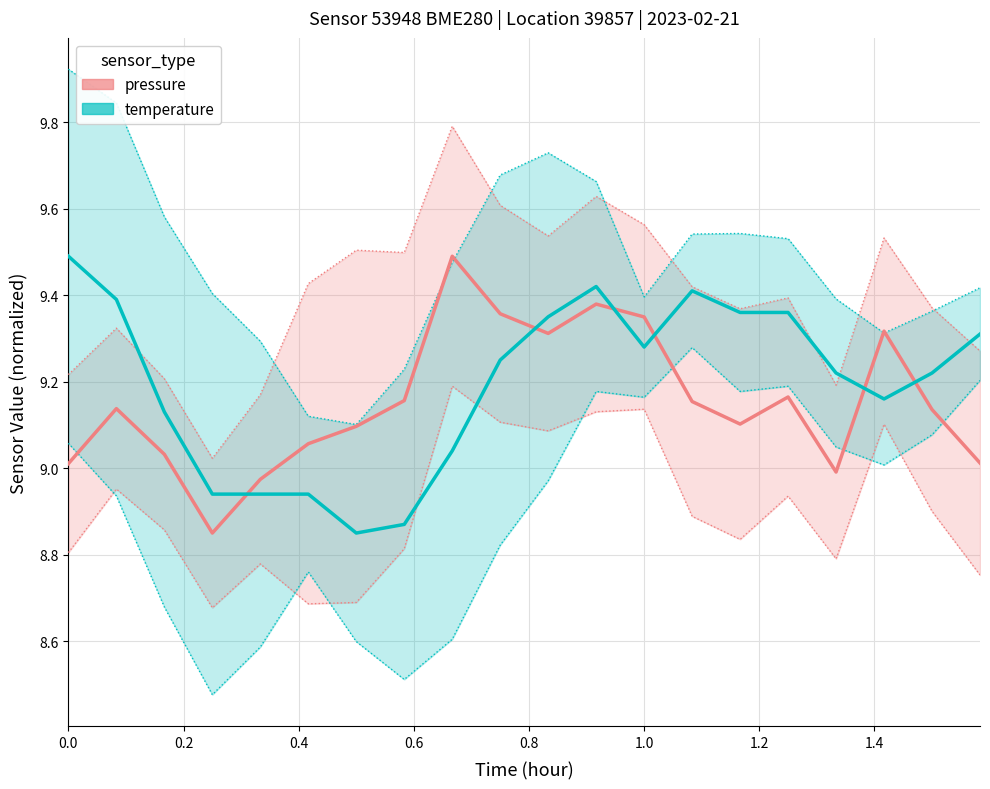

True or false: temperature and pressure cross at least once.

True